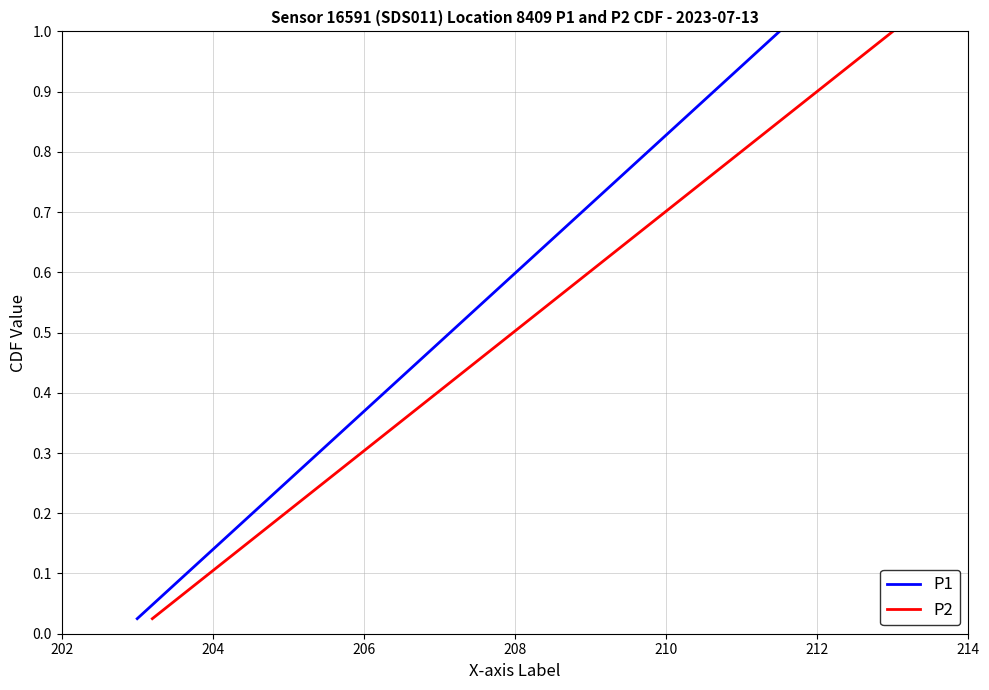

How many lines are shown in the chart?

2